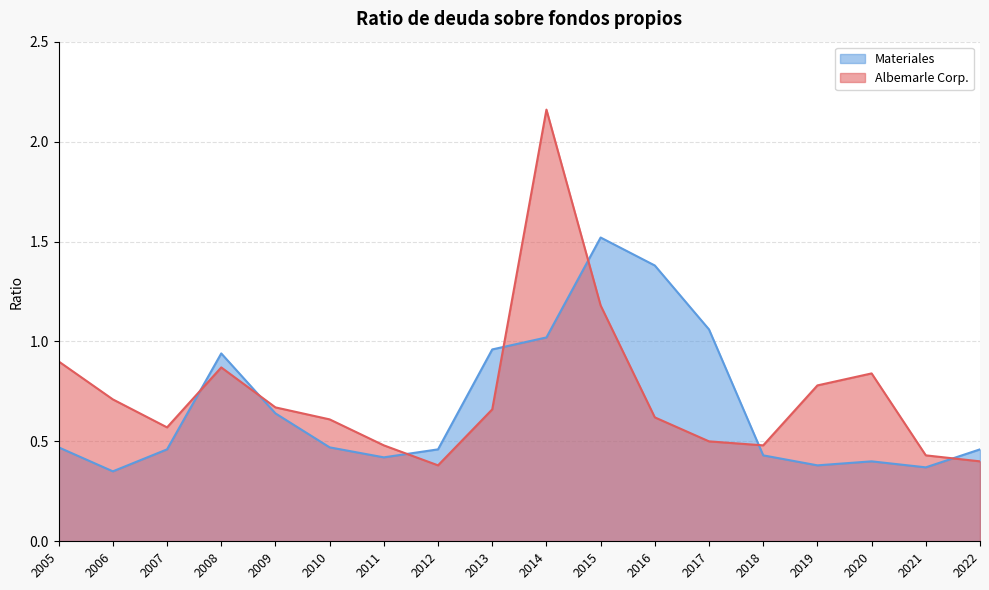

True or false: Albemarle Corp. has more than 1 interior local peaks.

True